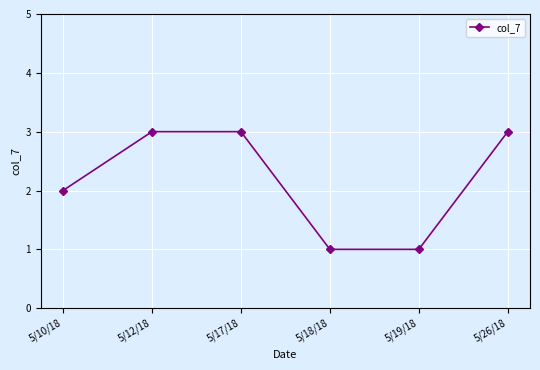

The value at 5/12/18 is 4. True or false?

False